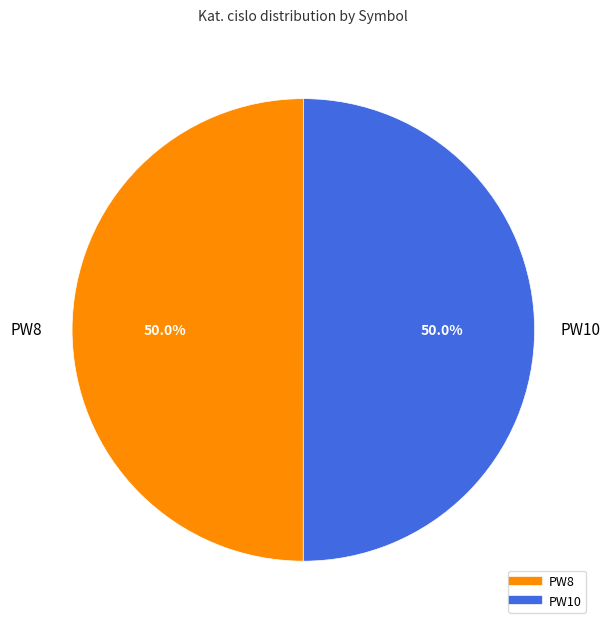

Approximately how many times larger is the value at PW10 compared to PW8?

1.0